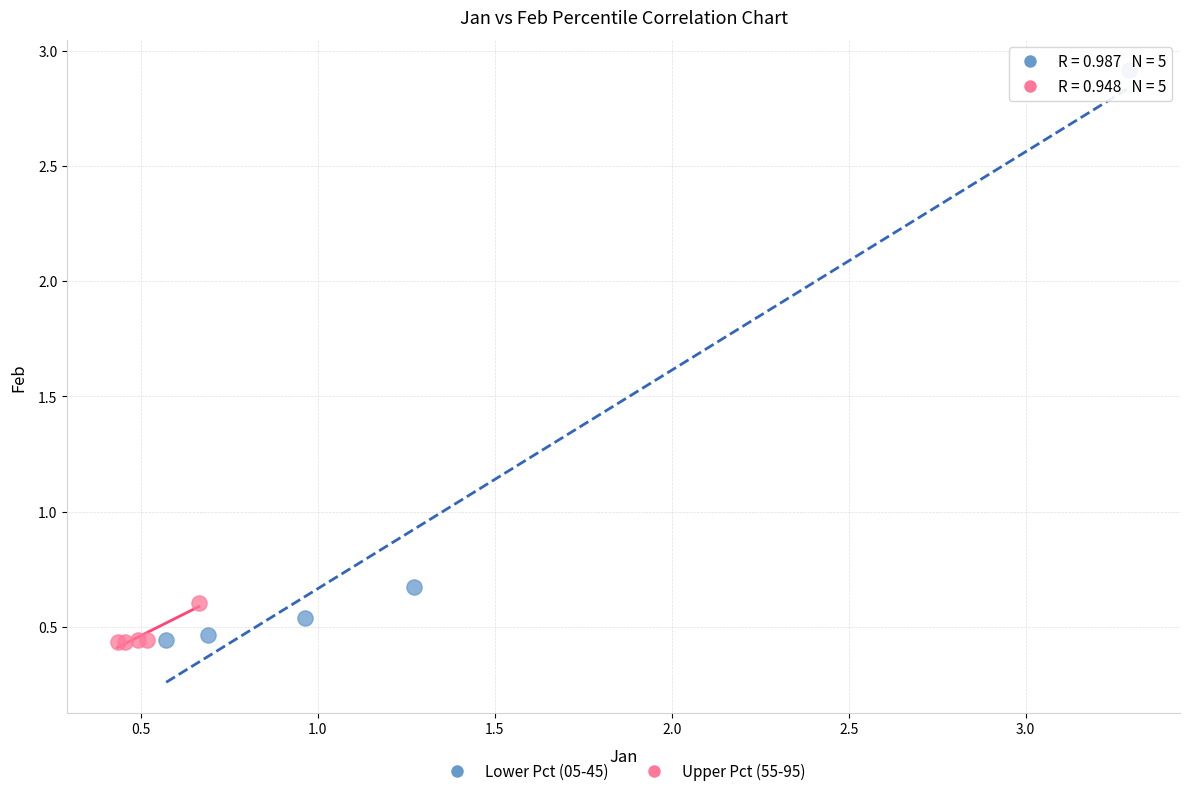

Which series has the largest Y range (max minus min)?

Lower Pct (05-45)